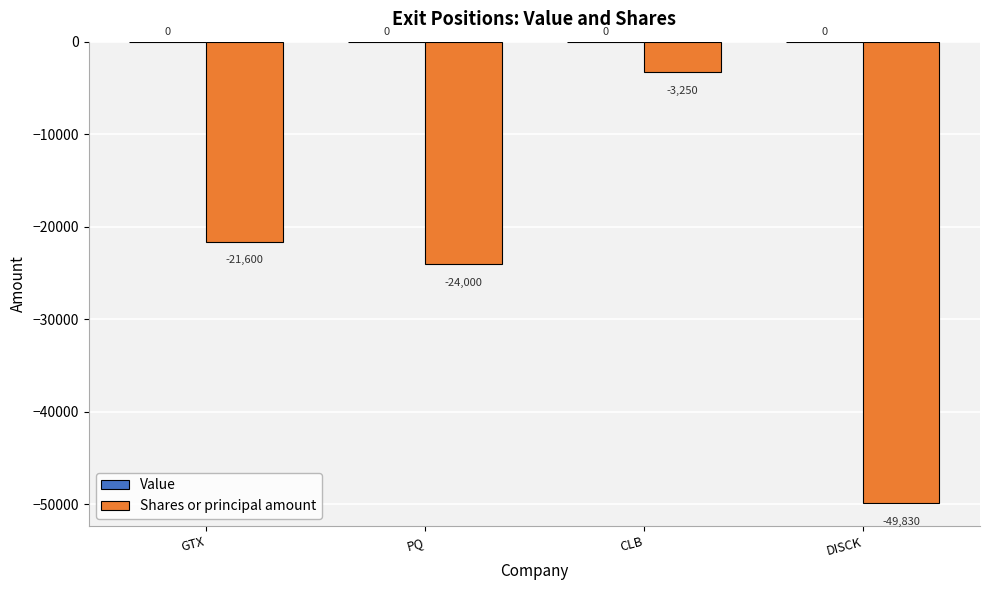

What is the minimum value shown in the chart?

-49830